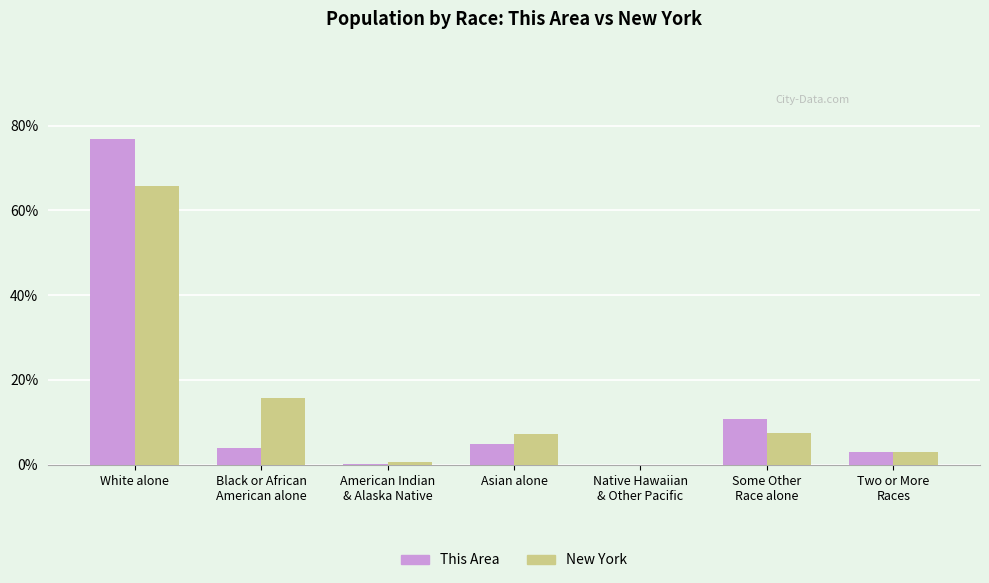

The value of This Area at Some Other
Race alone is 10.9. True or false?

True